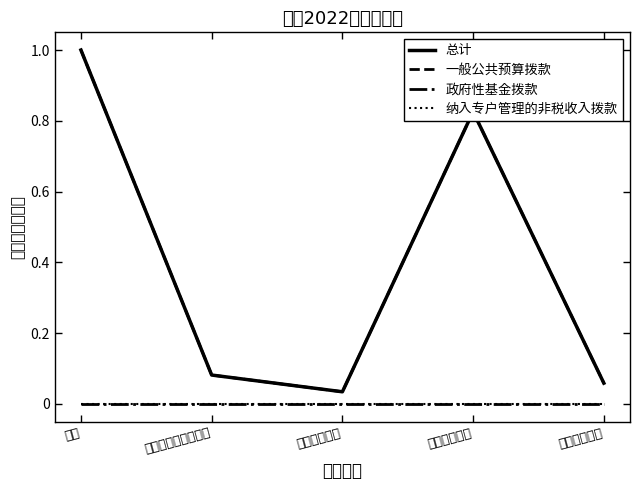

Between 卫生健康支出 and 住房保障支出, which is larger?

住房保障支出